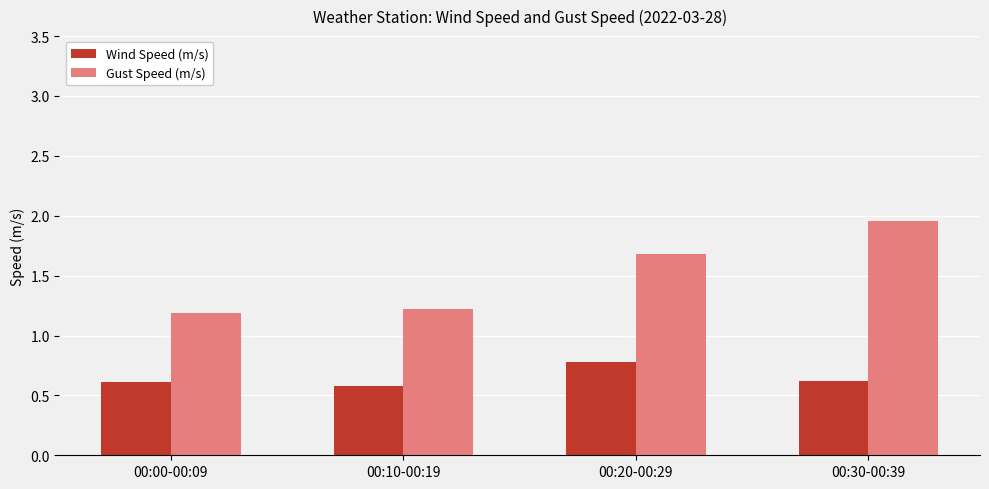

Count the number of categories in the chart.

4